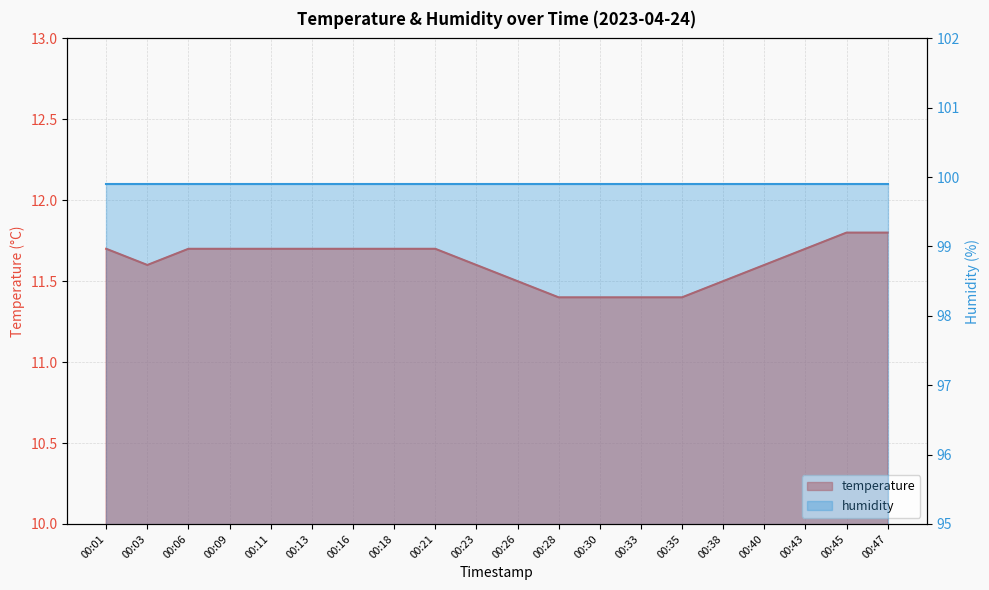

Is it true that the value at 00:01 is 3.1?

False